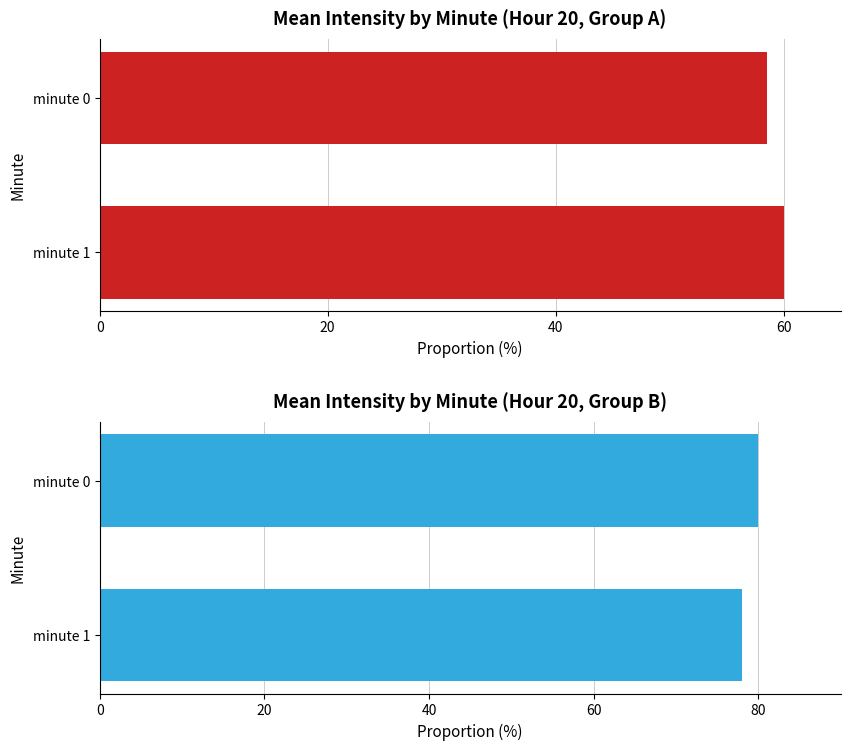

What is the value of the minute group A bar at the 2nd from the left?

58.5